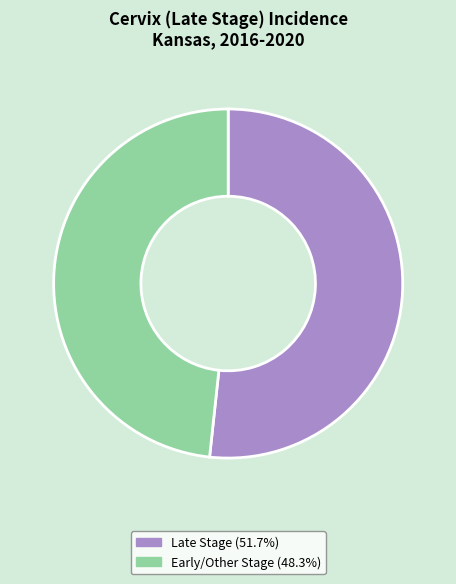

How many slices are in this pie chart?

2